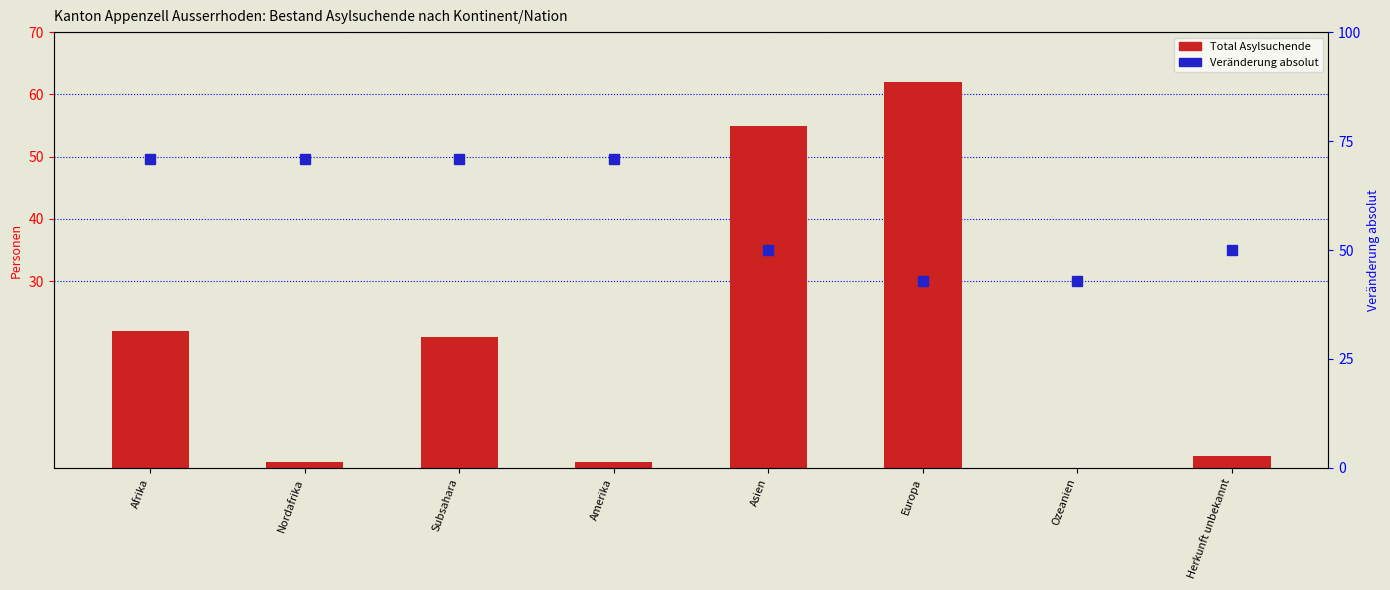

What is the difference between the Veränderung absolut (Vorjahr) values at Europa and Afrika?

28